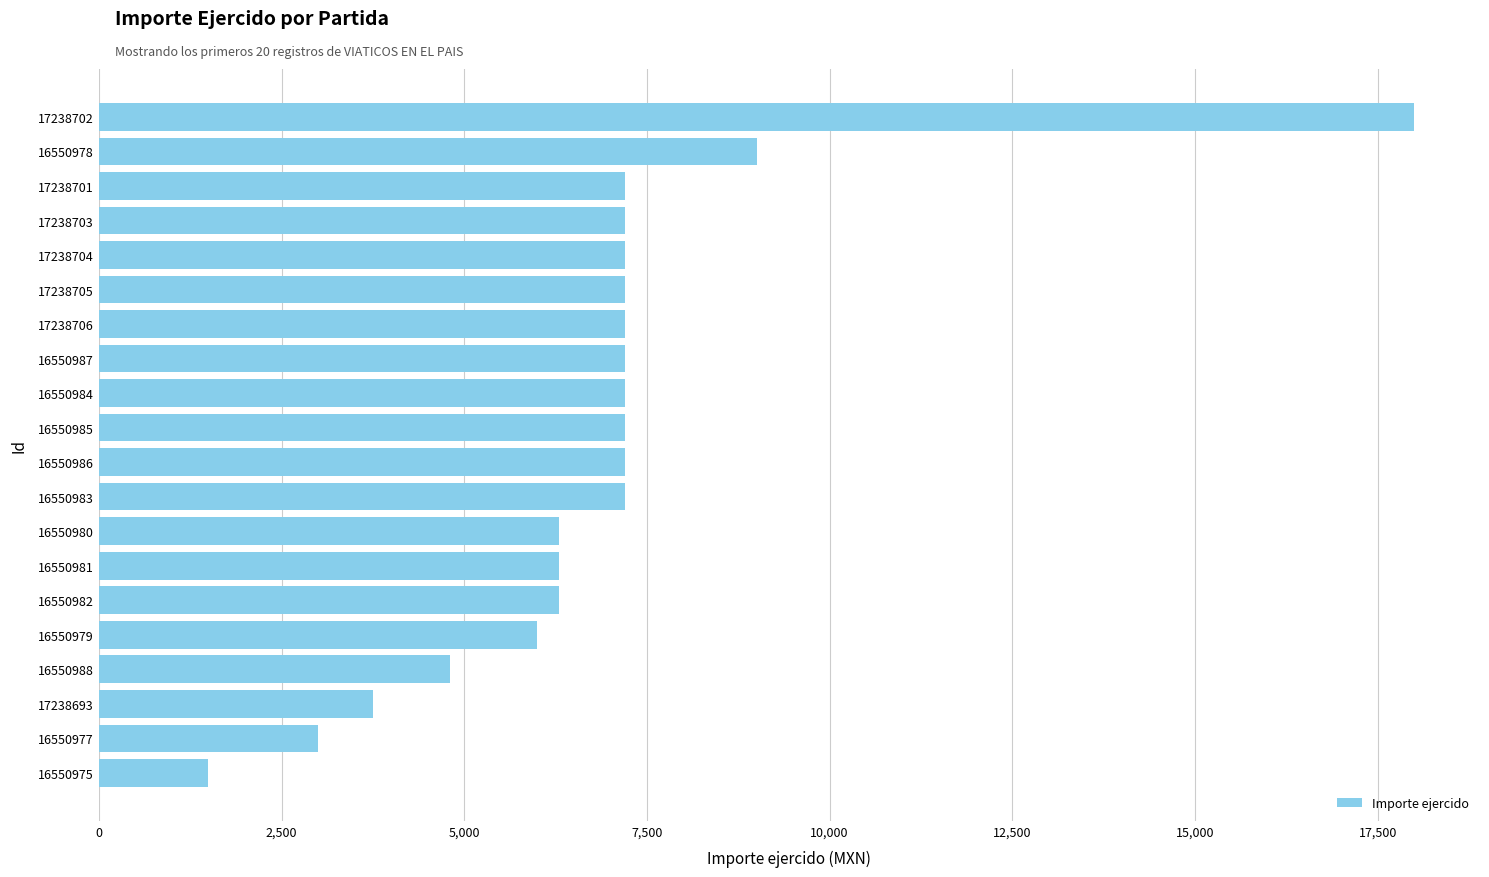

True or false: the data shows 7200 at 17238706.

True